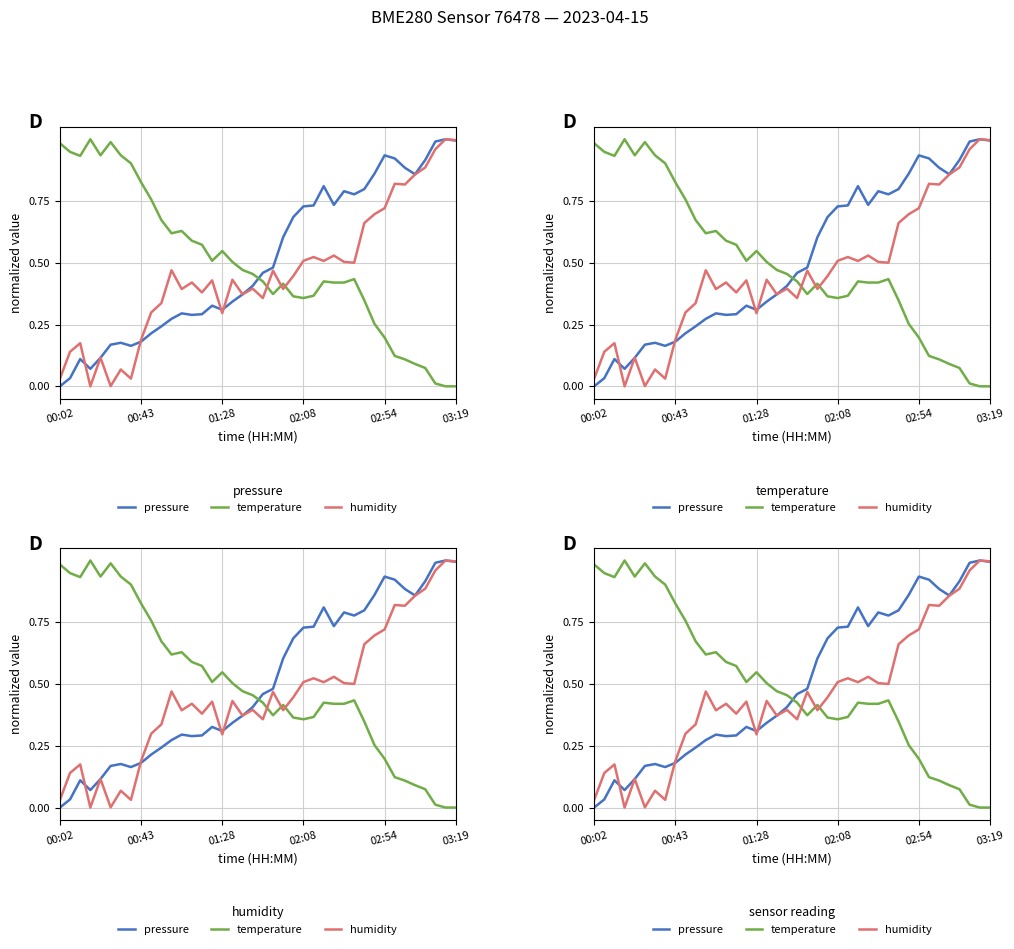

What is the difference between the maximum and minimum values in the pressure series?

1.0